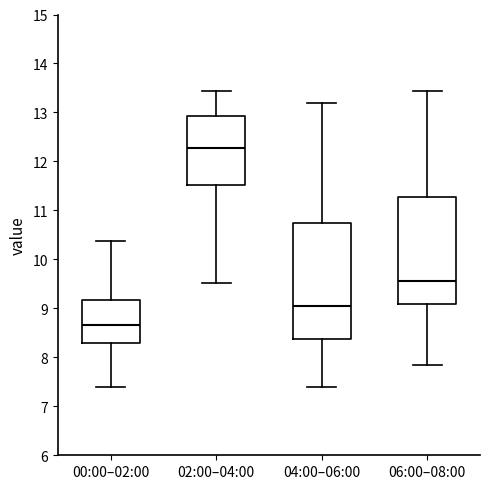

Which box is the tallest, from its lower edge to its upper edge?

04:00–06:00